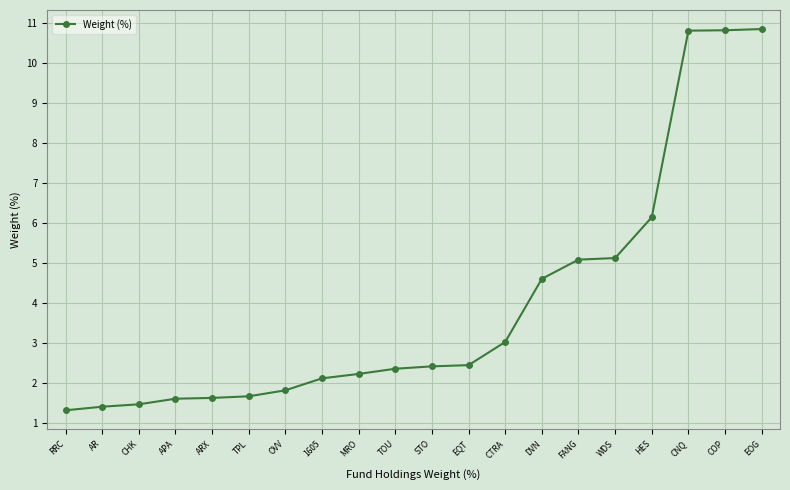

What is the change in value from AR to FANG?

+3.7